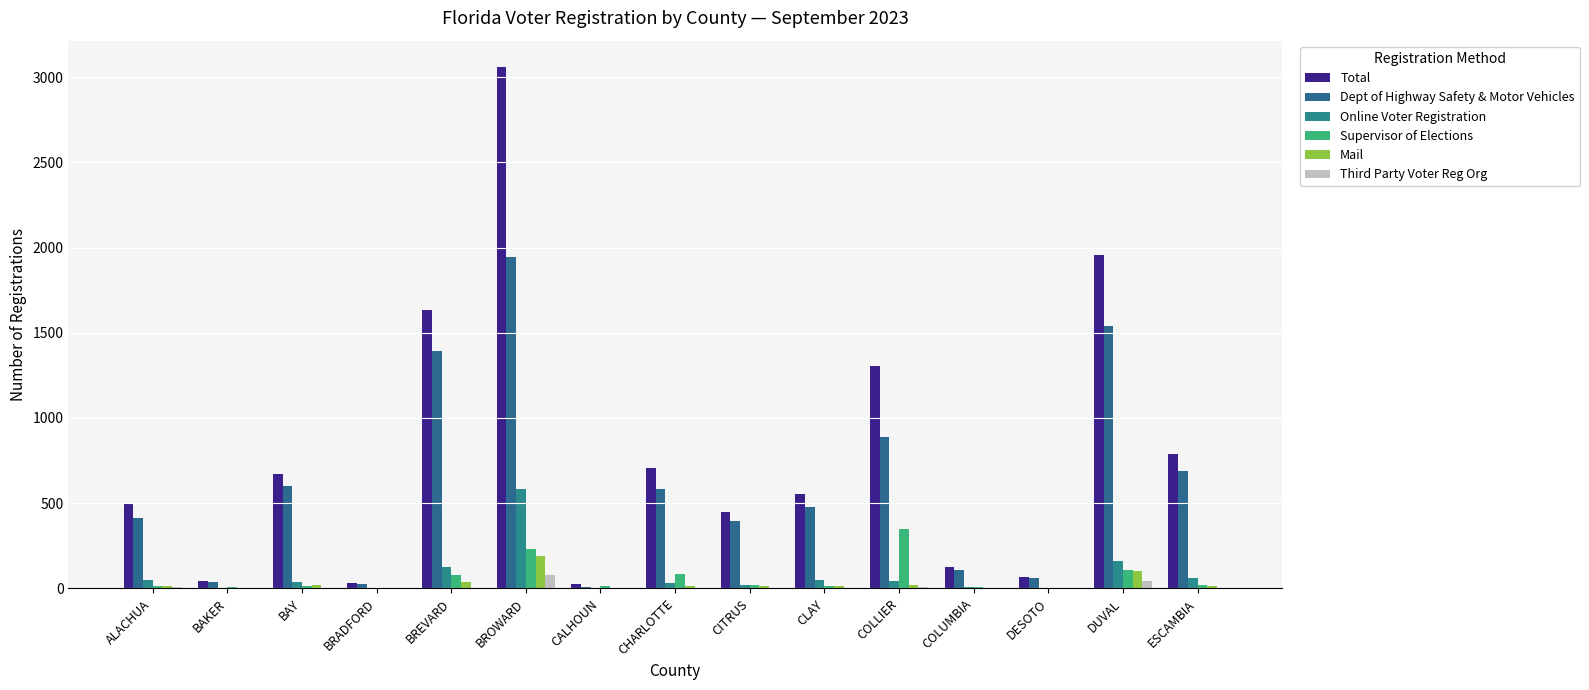

How many data points does each series have?

15